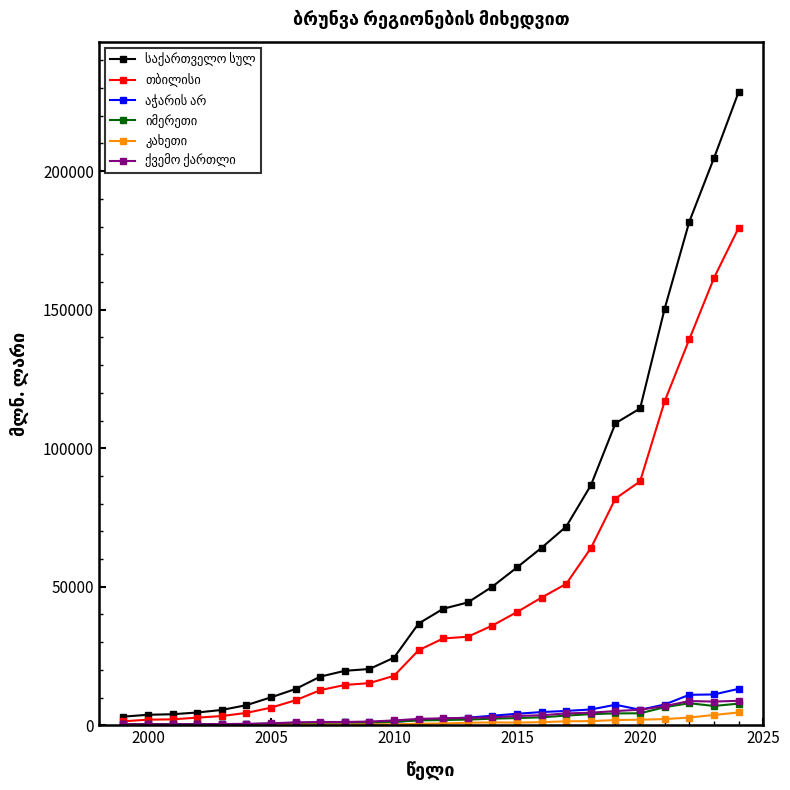

What is the maximum value shown in the chart?

228473.1